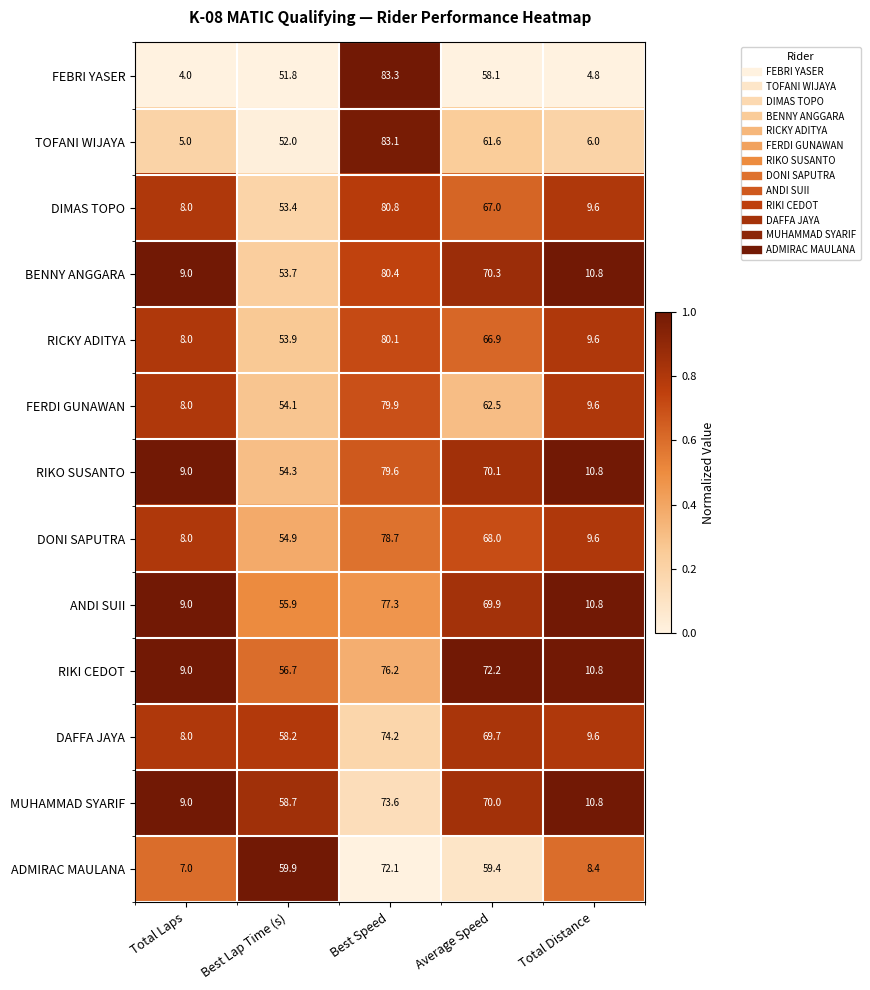

True or false: BENNY ANGGARA has a value of 70.3 at Average Speed.

True